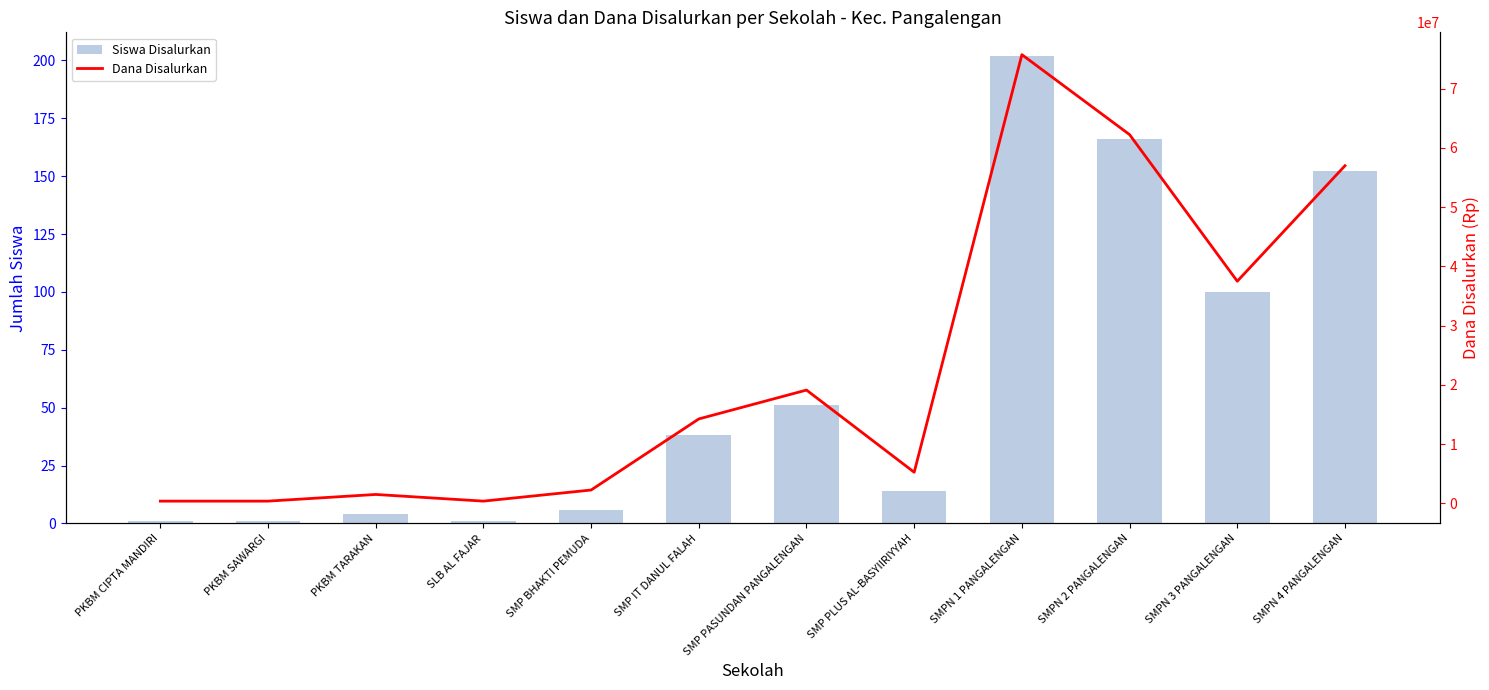

List the labels in order of Siswa Disalurkan value, smallest first.

PKBM CIPTA MANDIRI, PKBM SAWARGI, SLB AL FAJAR, PKBM TARAKAN, SMP BHAKTI PEMUDA, SMP PLUS AL-BASYIIRIYYAH, SMP IT DANUL FALAH, SMP PASUNDAN PANGALENGAN, SMPN 3 PANGALENGAN, SMPN 4 PANGALENGAN, SMPN 2 PANGALENGAN, SMPN 1 PANGALENGAN